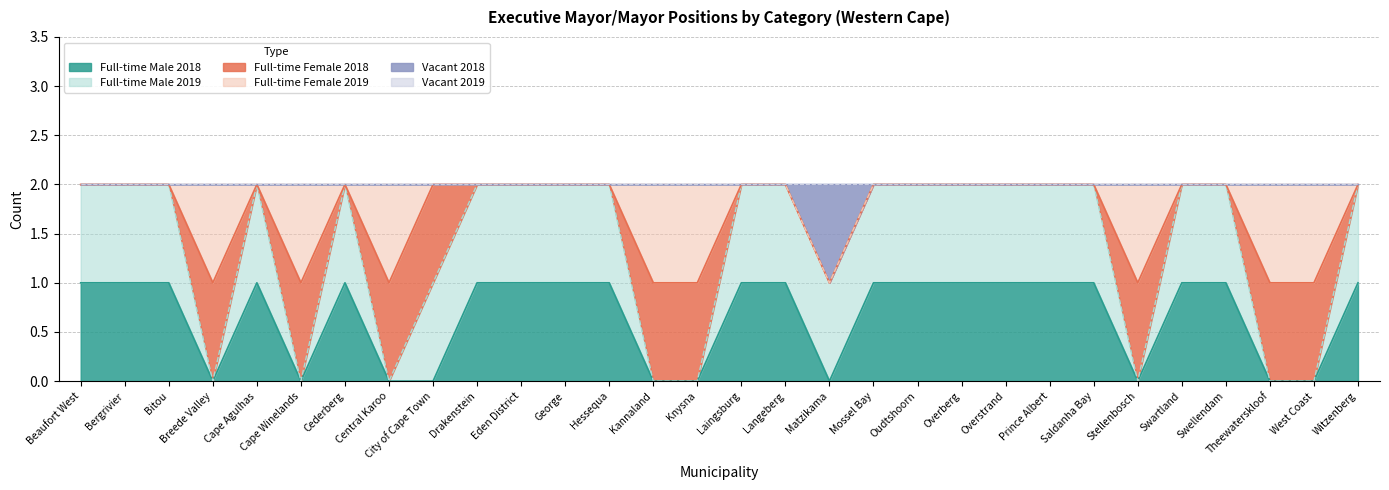

The Full-time Male 2018 series shows 1 at Drakenstein. True or false?

True